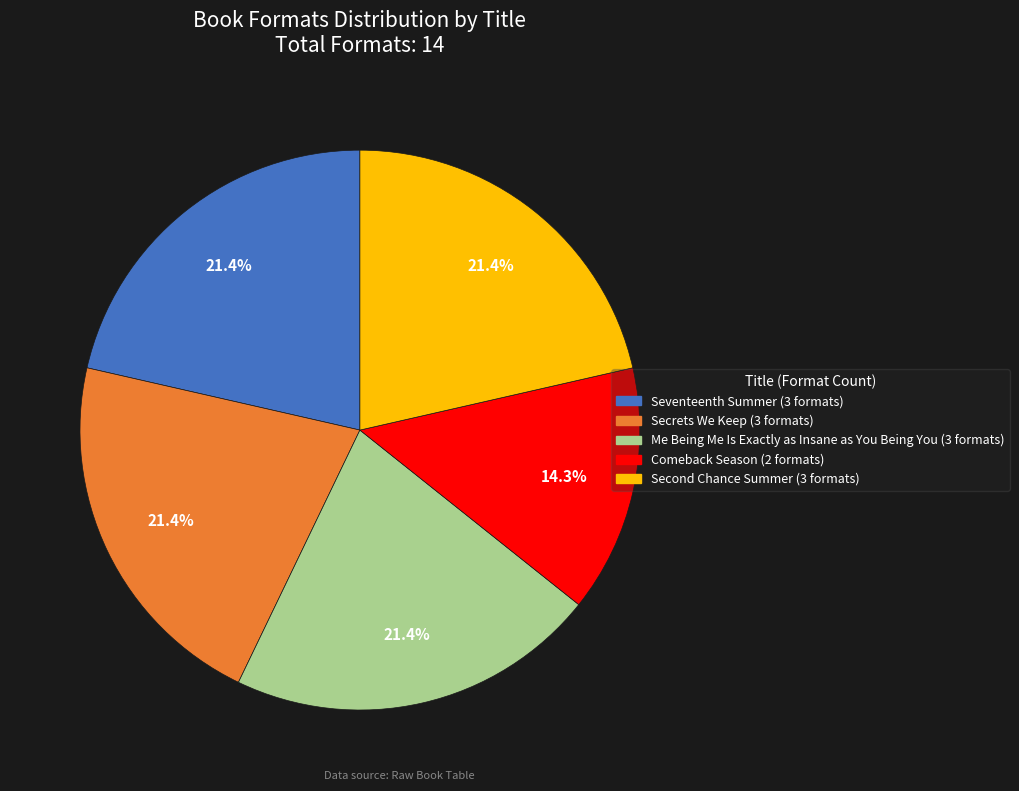

To the nearest percent, what percentage of the pie is Secrets We Keep?

21%